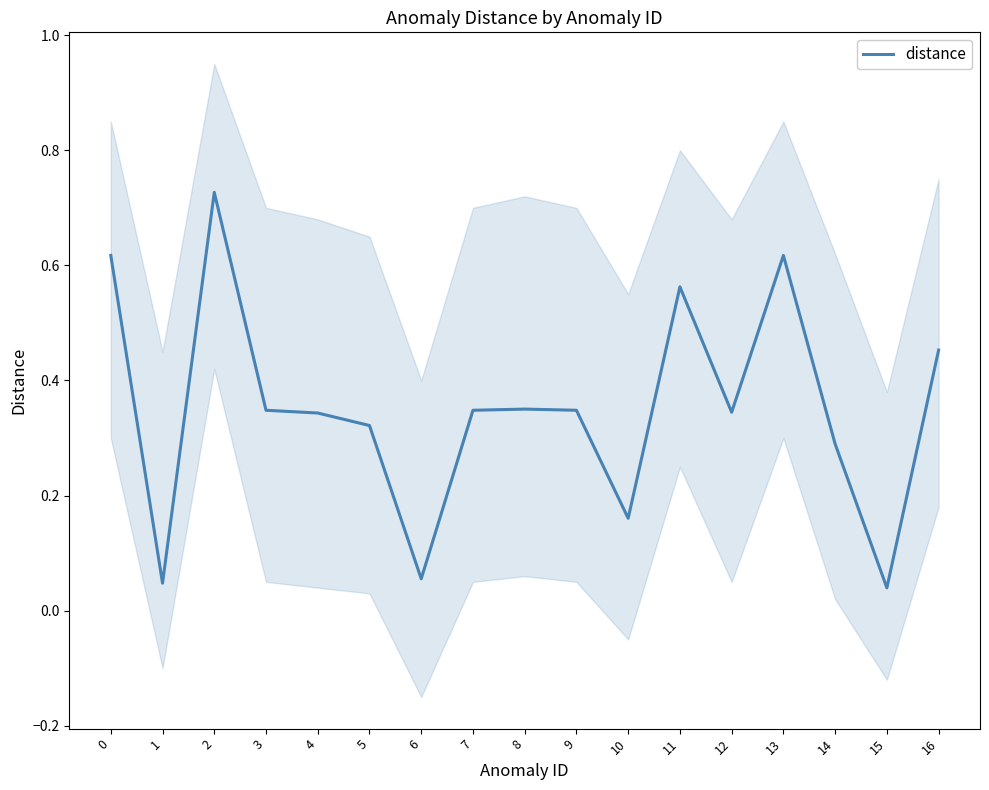

List the labels in order of value, smallest first.

15, 1, 6, 10, 14, 5, 4, 12, 3, 7, 9, 8, 16, 11, 0, 13, 2